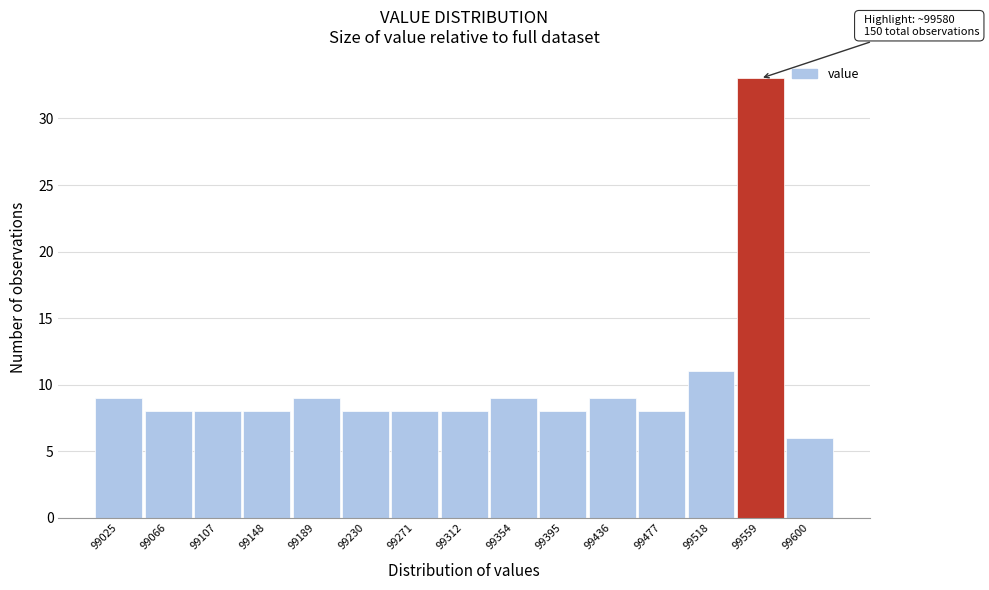

Reading right to left, what are all the values shown in this chart?

99600=6	99559=33	99518=11	99477=8	99436=9	99395=8	99354=9	99312=8	99271=8	99230=8	99189=9	99148=8	99107=8	99066=8	99025=9